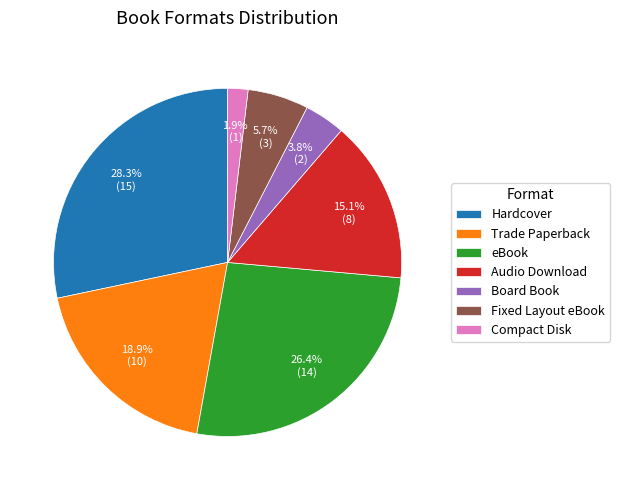

Is there a majority slice in this chart?

No